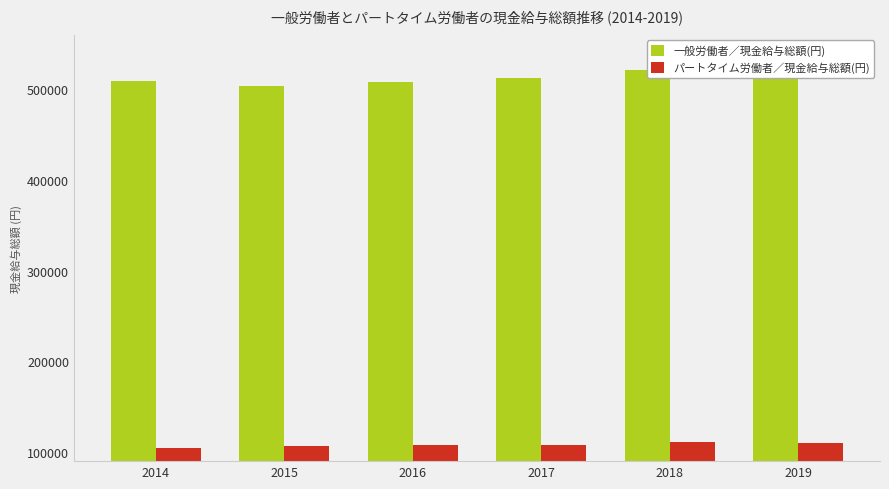

Is the value of 一般労働者／現金給与総額(円) at 2014 greater than the value of パートタイム労働者／現金給与総額(円) at 2017?

Yes